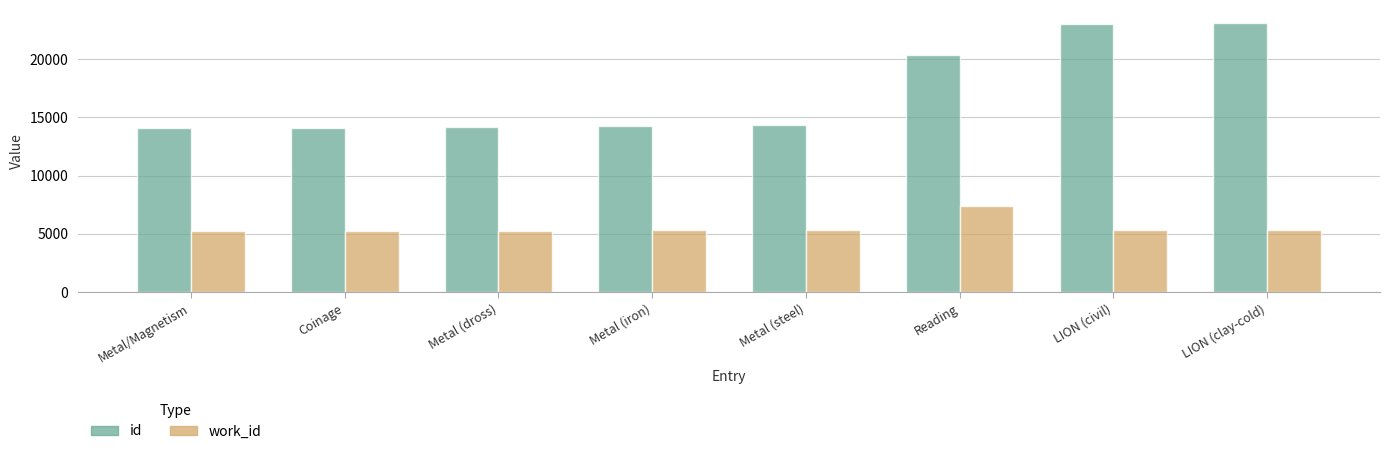

Does the chart contain any negative values?

No